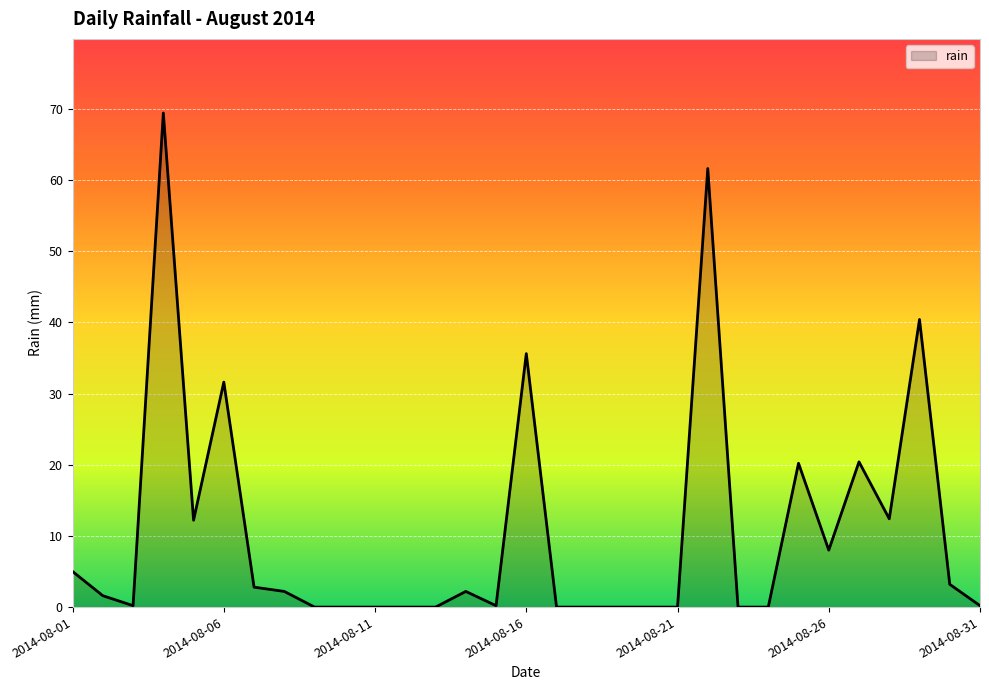

What is the greatest value displayed?

69.4